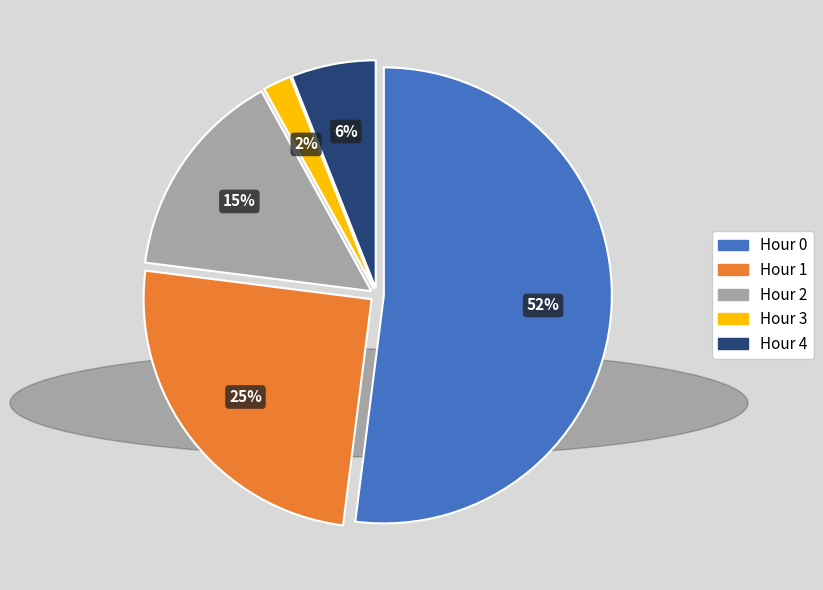

To the nearest percent, what is the difference between the Hour 1 and Hour 2 slice percentages?

10%